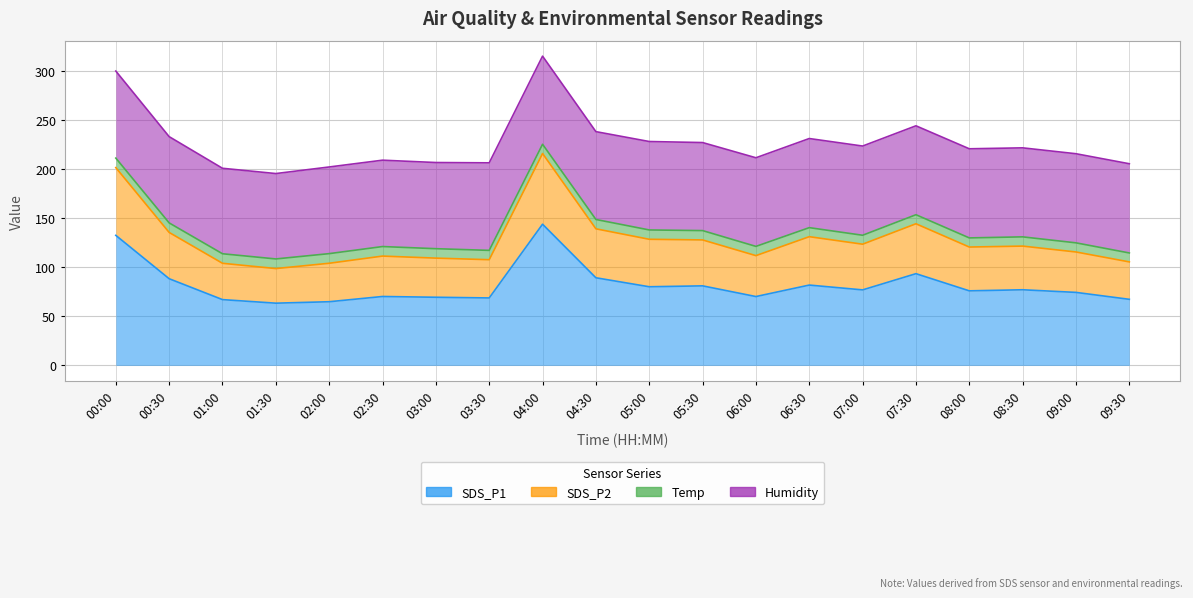

The value of SDS_P2 at 09:00 is 82.6. True or false?

False